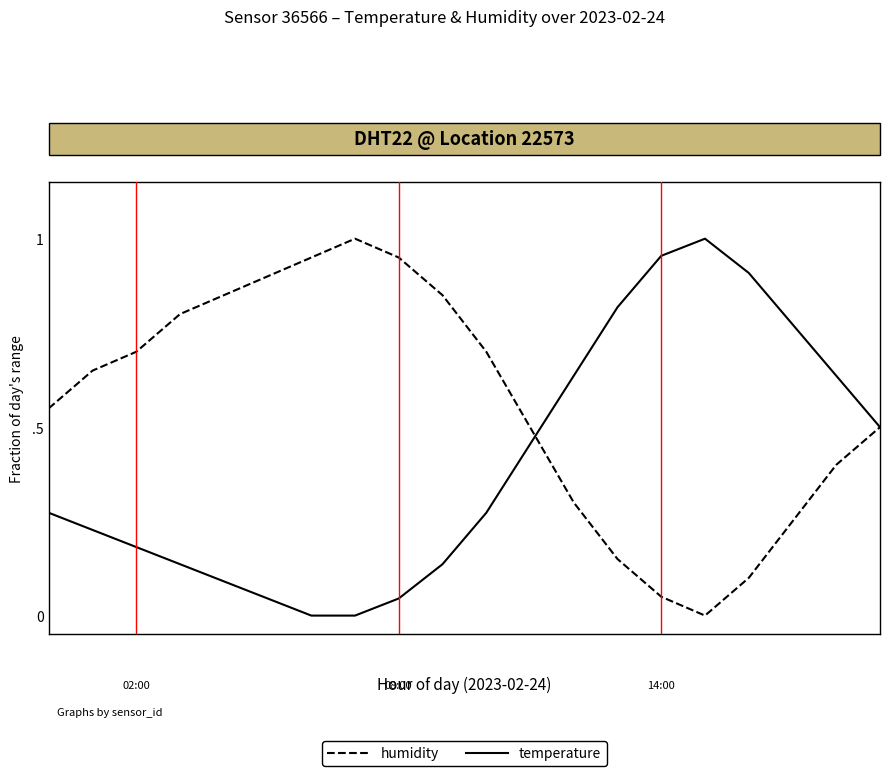

Which series ends up on top after the final intersection of temperature and humidity?

temperature